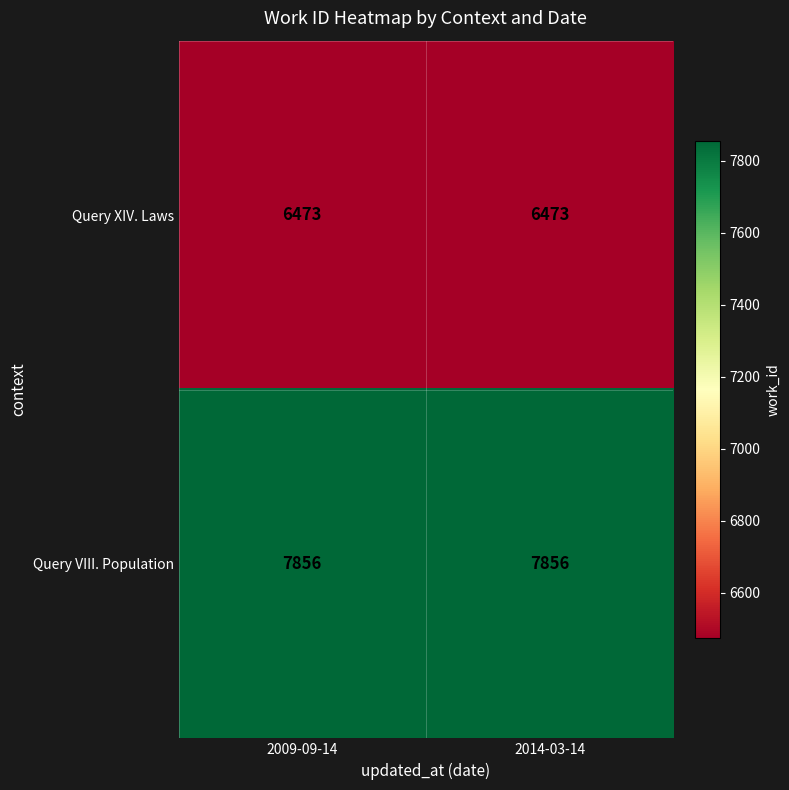

List the series in order of their peak value, lowest first.

Query XIV. Laws, Query VIII. Population